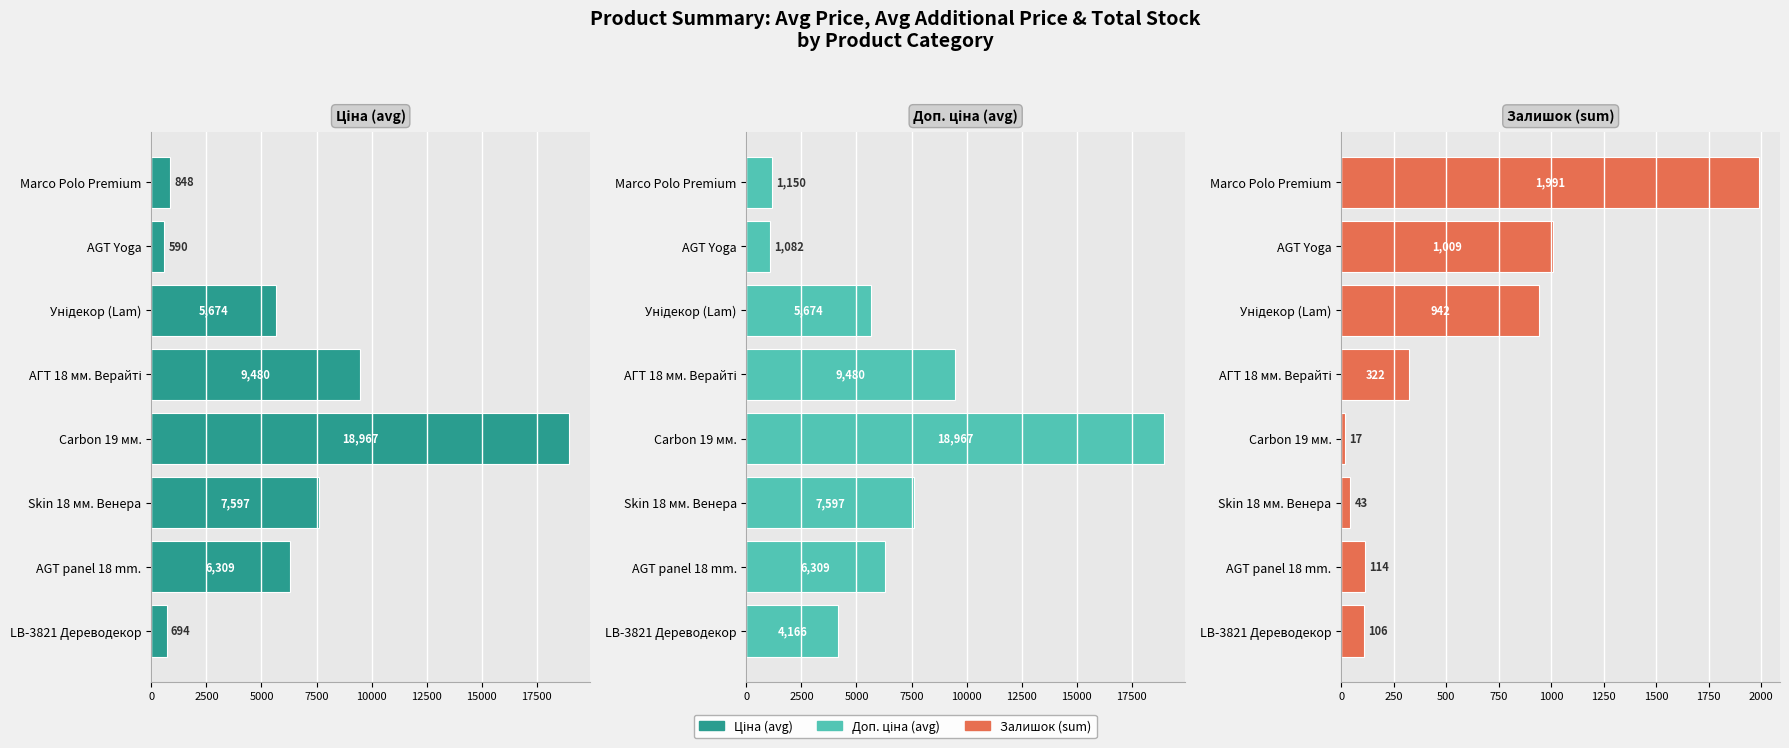

How many bars are there in each group?

3